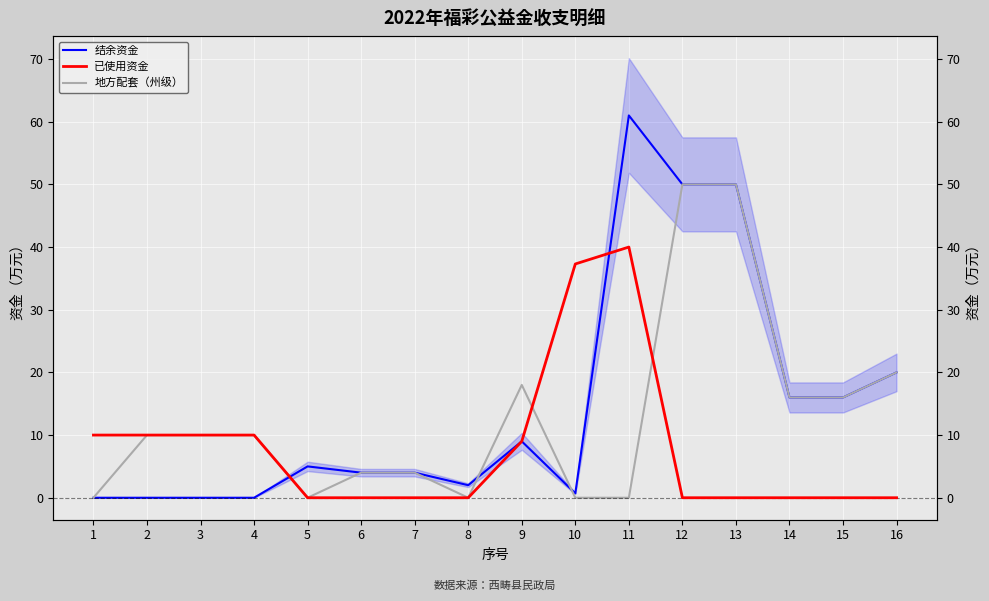

At which label is 地方配套（州级） closest to 25?

16